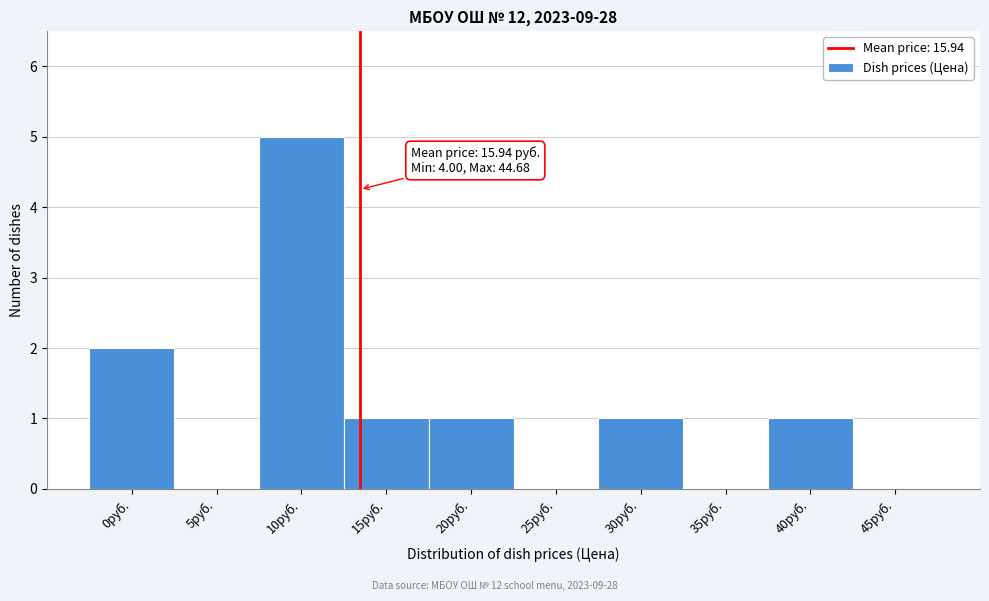

Reading left to right, extract all data points from this chart.

0руб.=2	5руб.=0	10руб.=5	15руб.=1	20руб.=1	25руб.=0	30руб.=1	35руб.=0	40руб.=1	45руб.=0